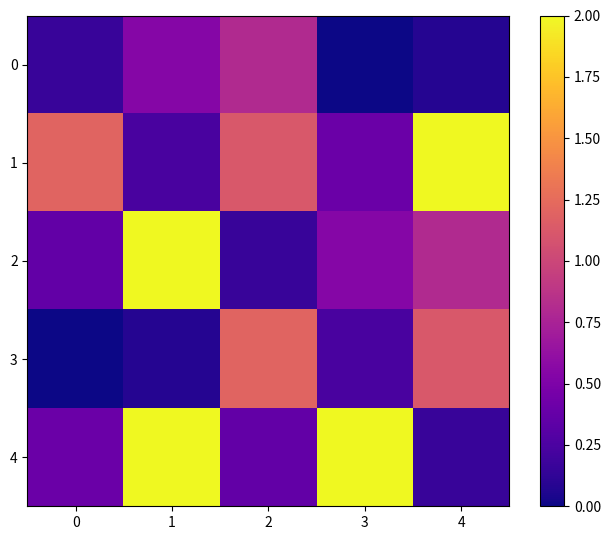

How many series are shown in this chart?

5